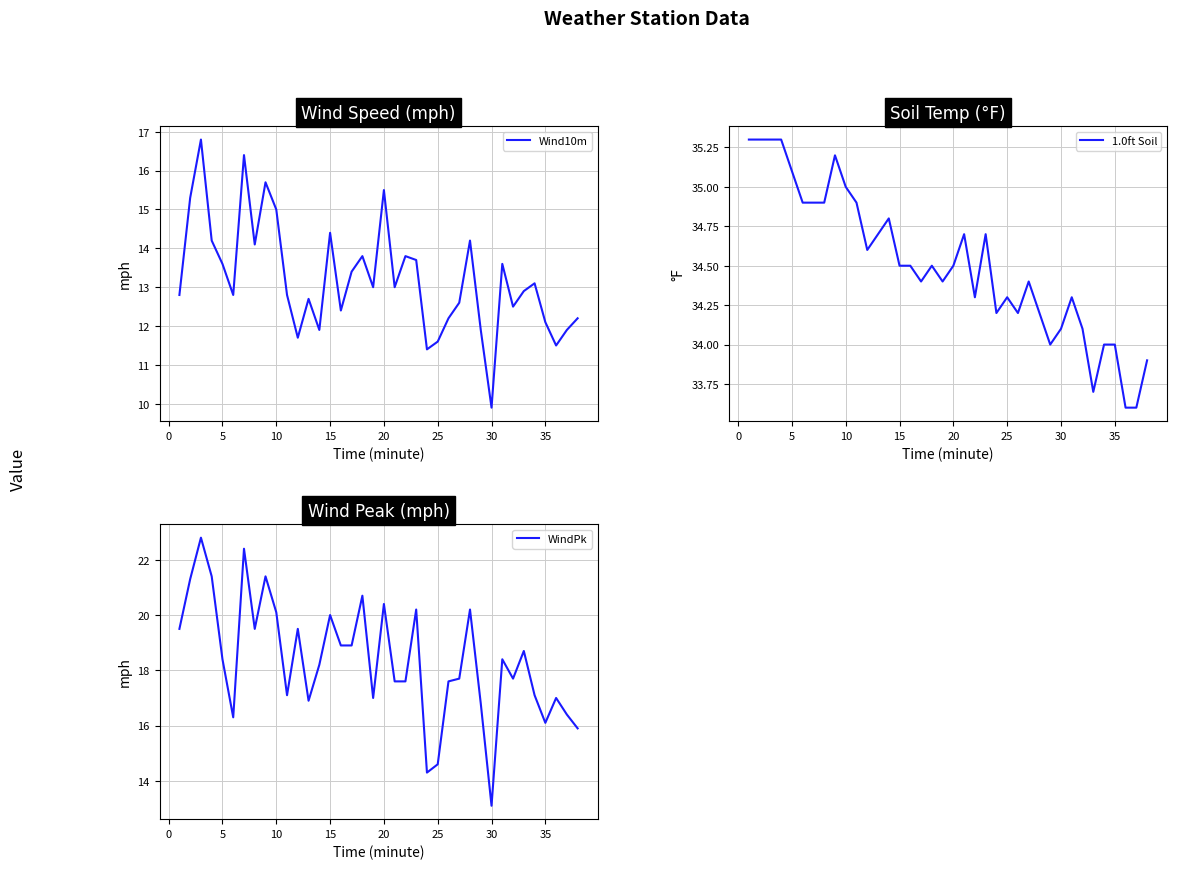

At which label does Wind10m reach its minimum?

30